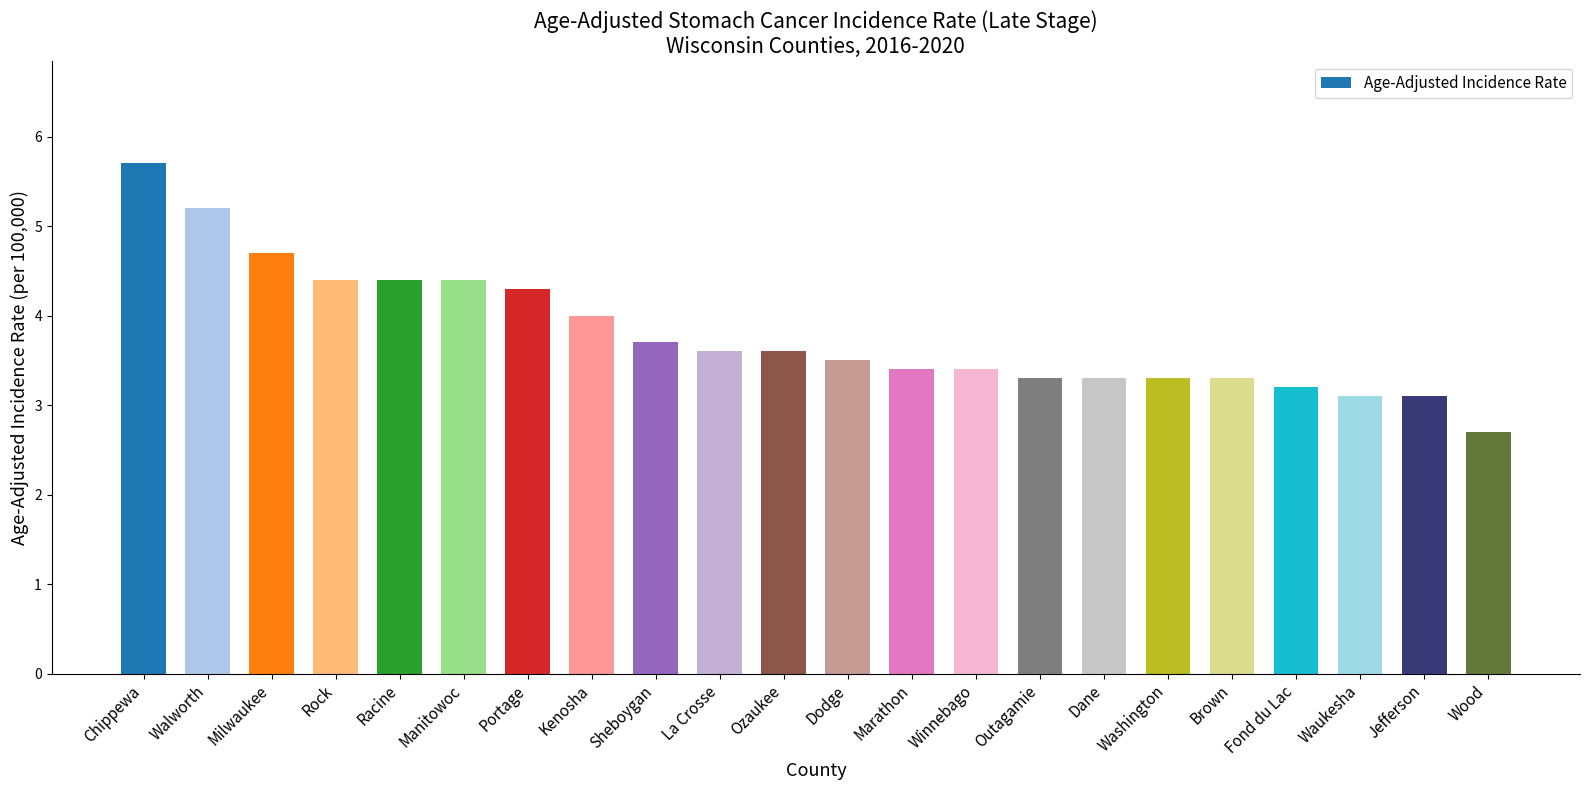

What is the difference between the second highest and minimum values?

2.5